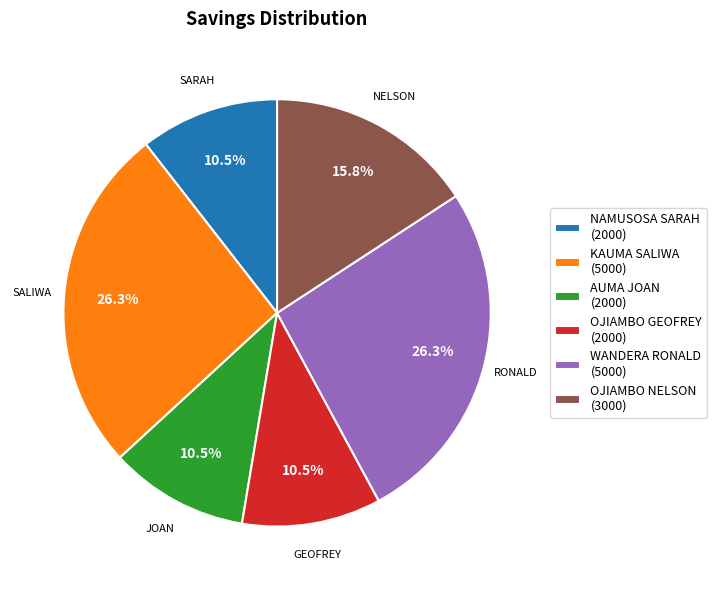

True or false: WANDERA RONALD accounts for 26% of the total.

True